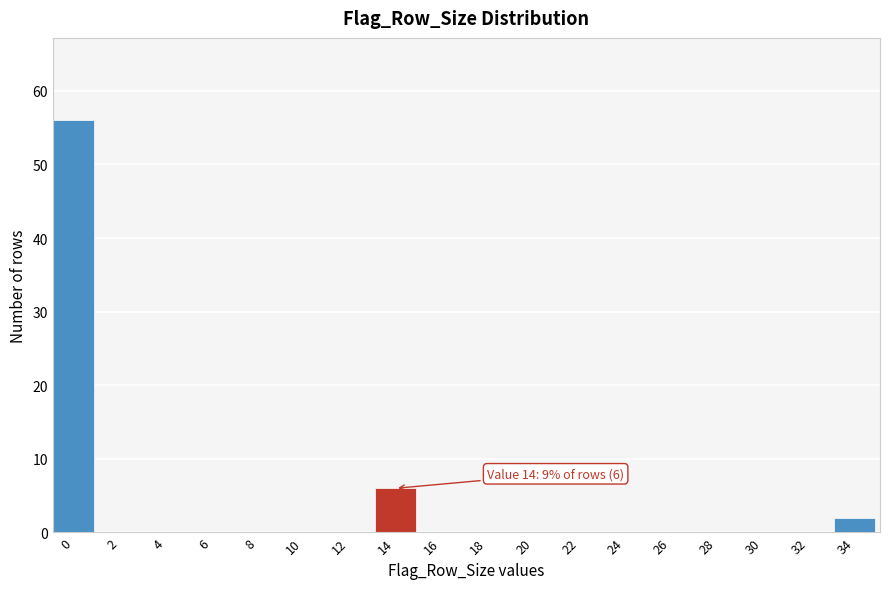

Reading right to left, extract all data points from this chart.

34=2	32=0	30=0	28=0	26=0	24=0	22=0	20=0	18=0	16=0	14=6	12=0	10=0	8=0	6=0	4=0	2=0	0=56